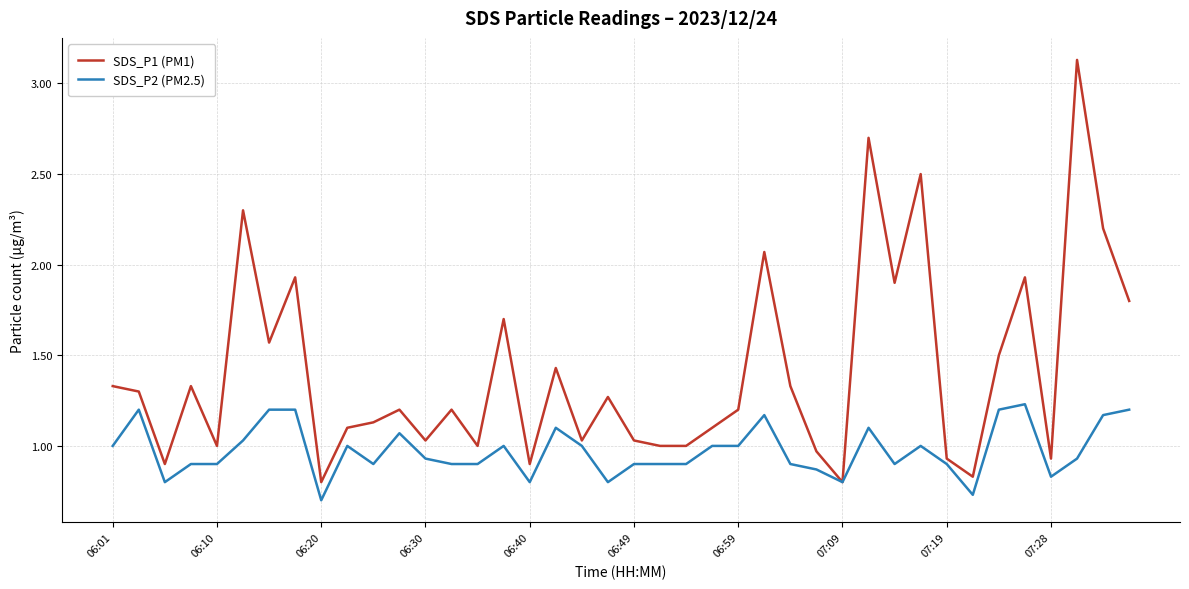

Which series has the widest spread of values?

SDS_P1 (PM1)